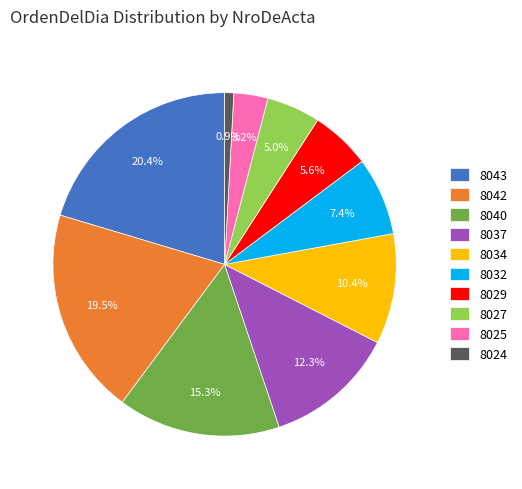

Which has a higher value, 8034 or 8027?

8034